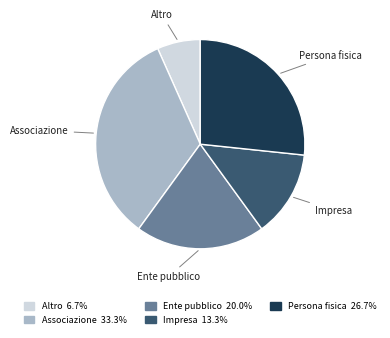

Approximately how many times larger is the value at Persona fisica compared to Impresa?

2.0